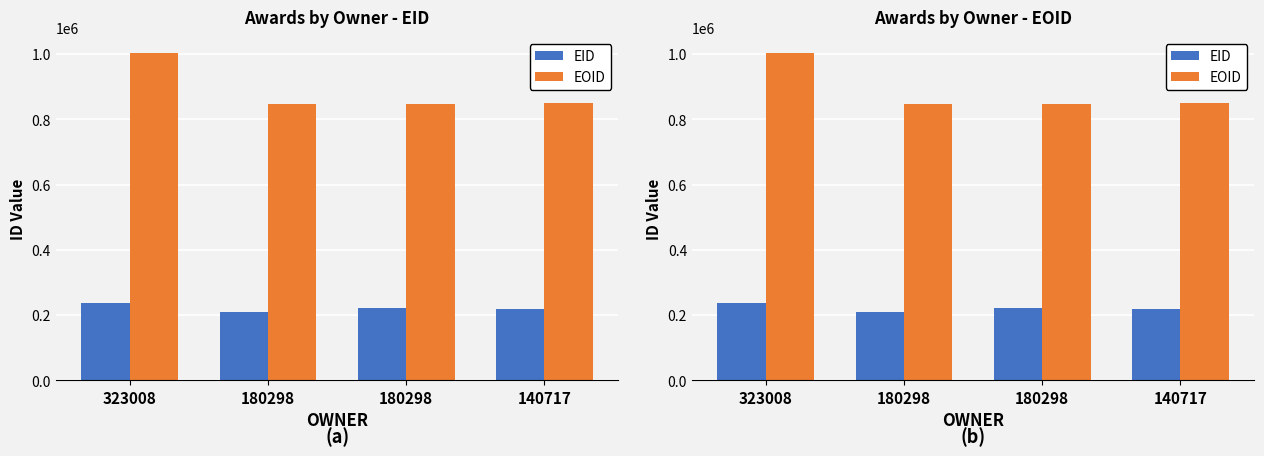

What is the difference between the maximum and minimum values in the EID series?

27636